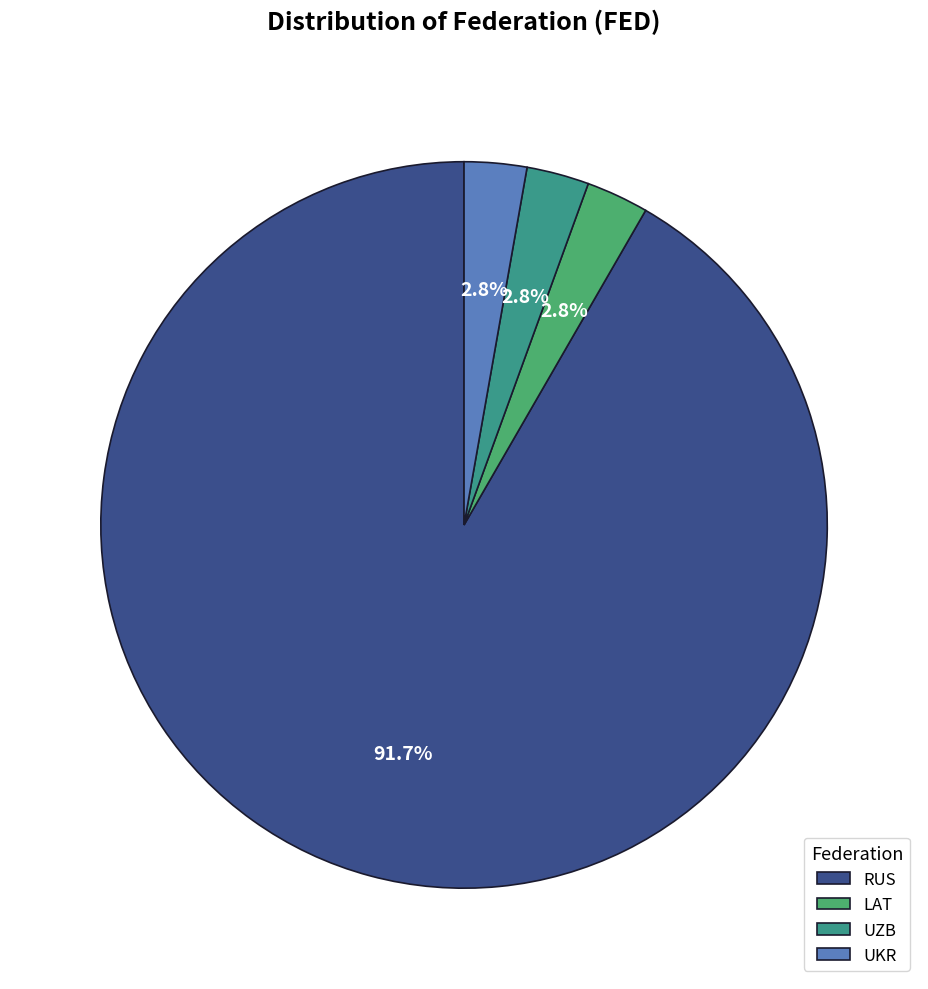

How many segments does this pie chart have?

4